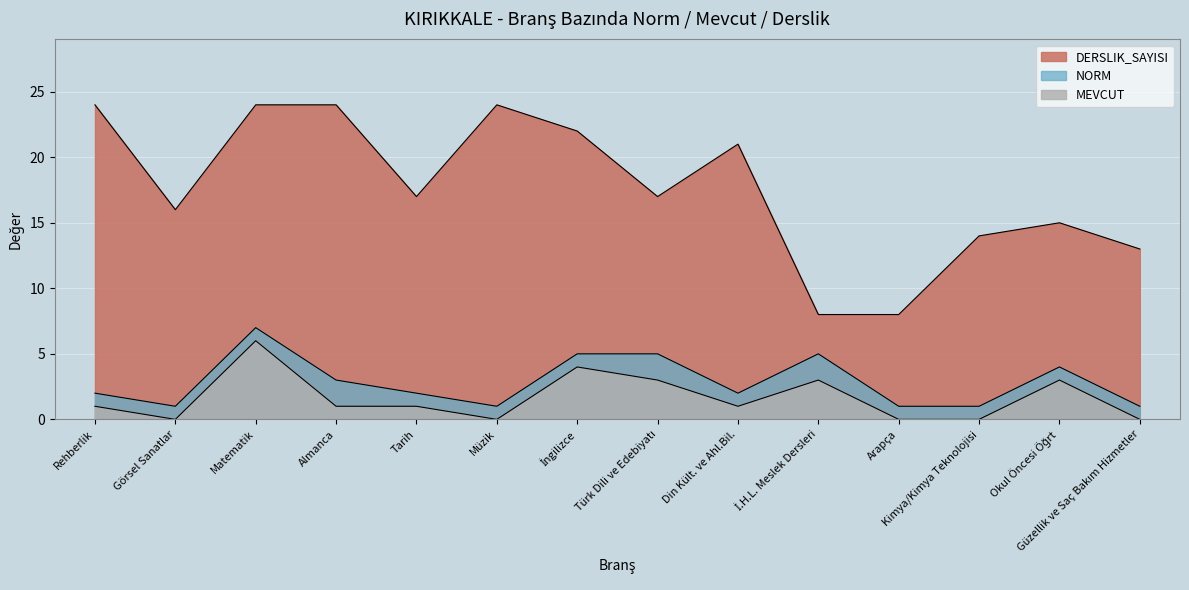

How many MEVCUT values are between 0 and 3?

12